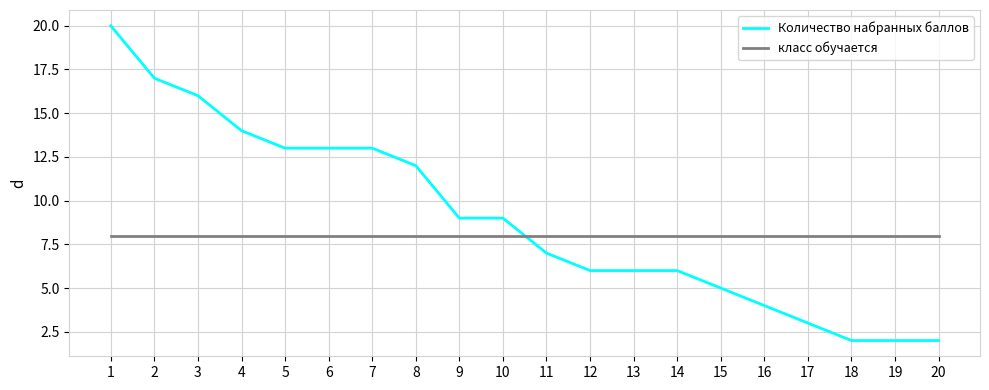

Is this an area chart (filled region under the line)?

No